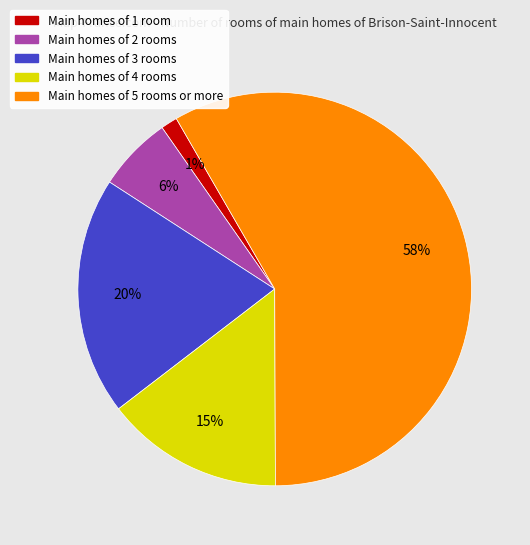

Count the number of slices in the pie.

5